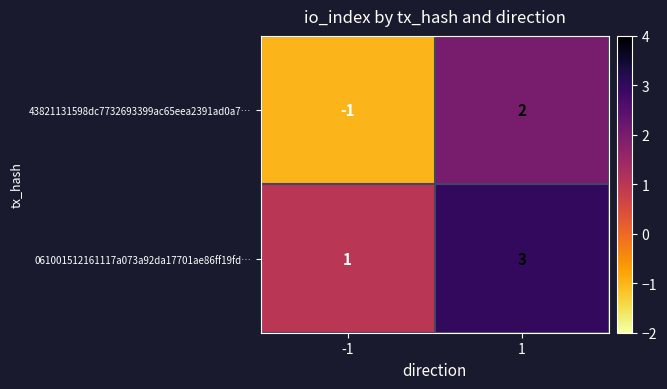

How many series are shown in this chart?

2